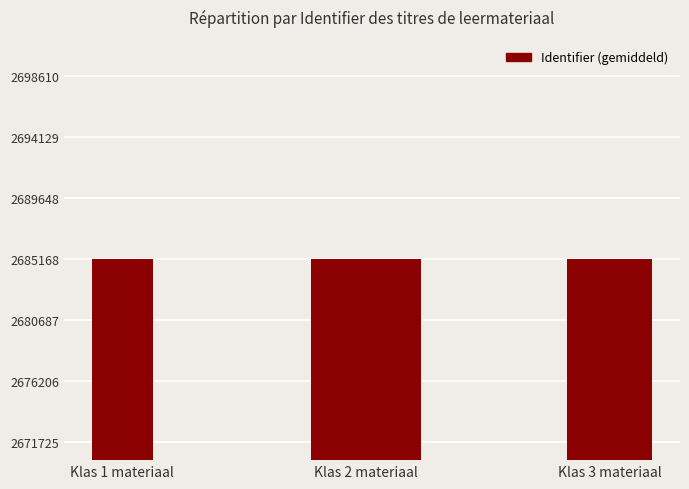

What is the greatest value displayed?

2685184.2